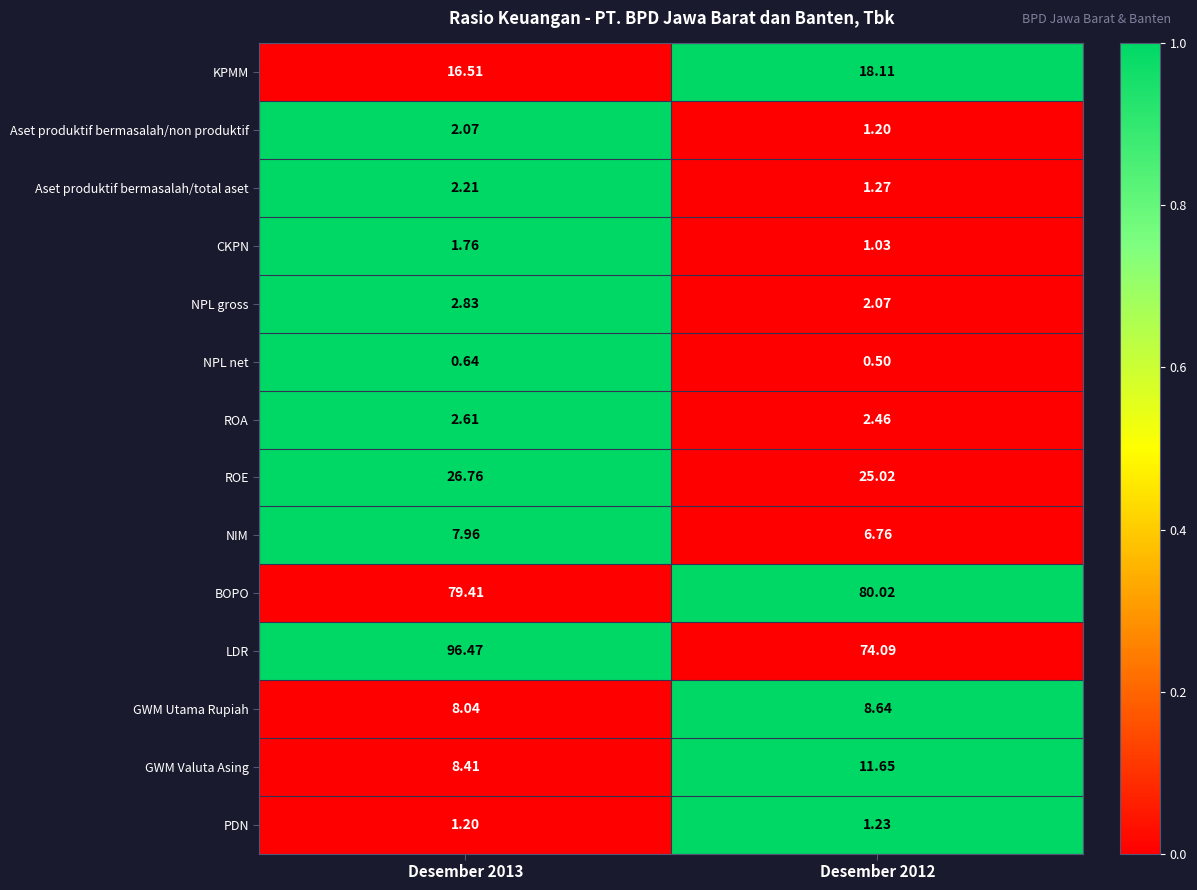

Between Desember 2013 and Desember 2012, which series saw the biggest shift?

LDR